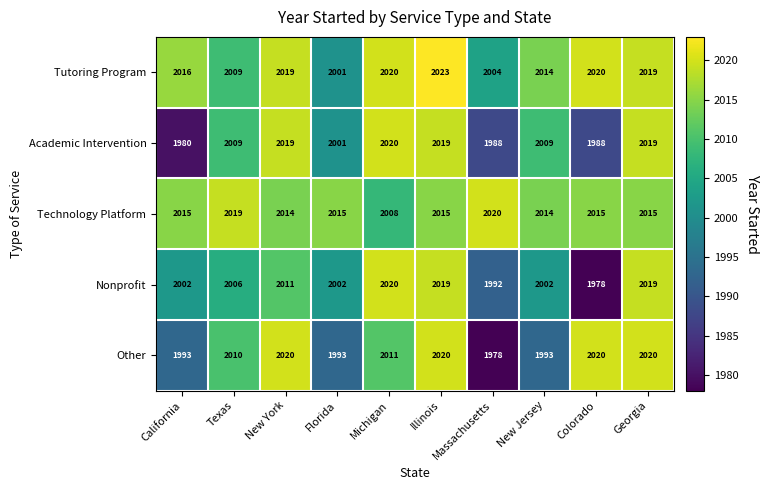

What is the spread (max minus min) of values at Colorado?

42